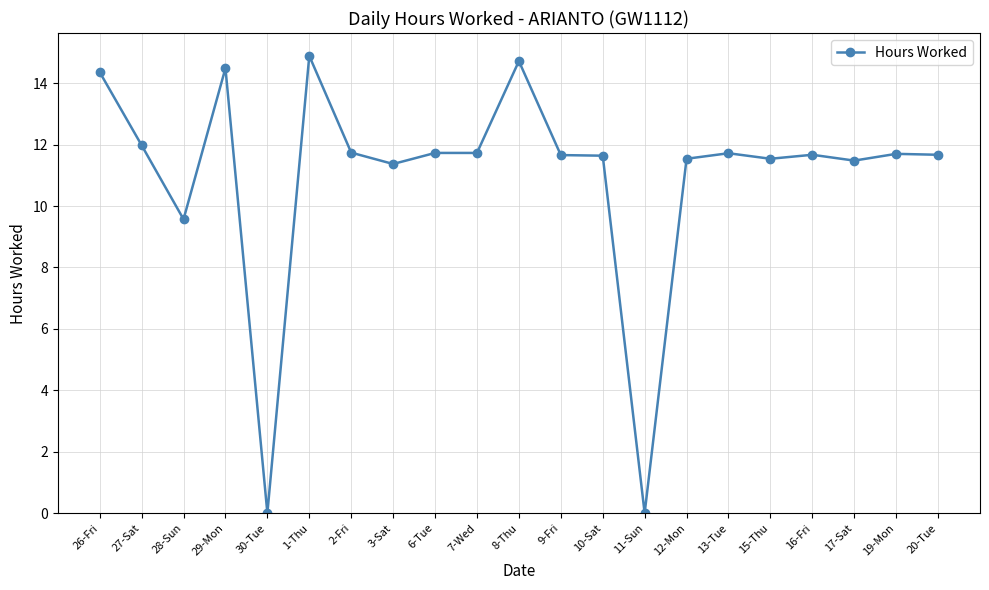

What is the greatest value displayed?

14.9